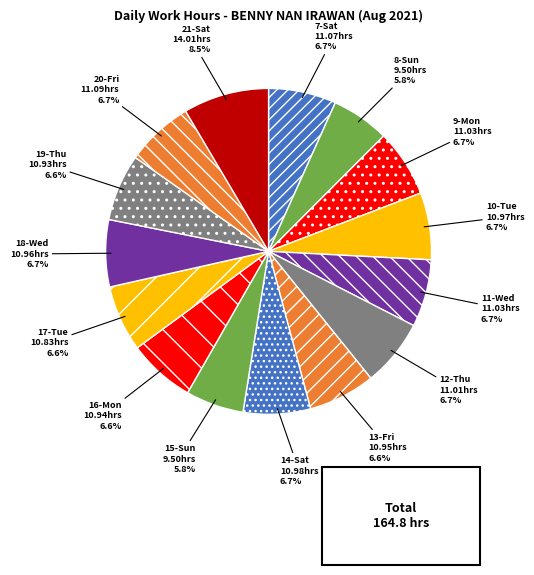

Approximately how many times larger is the value at 19-Thu compared to 9-Mon?

1.0